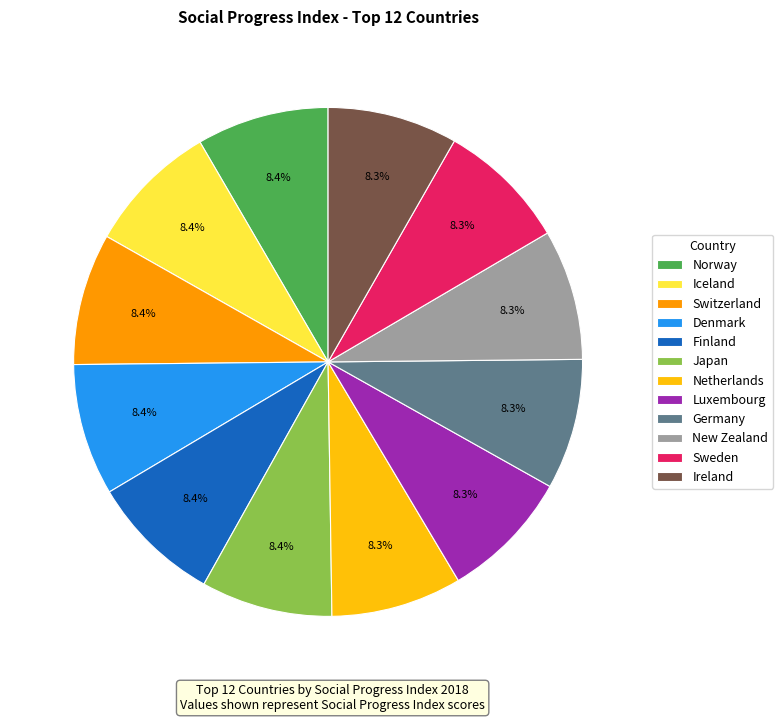

Is it true that Finland is 8% of the pie?

True